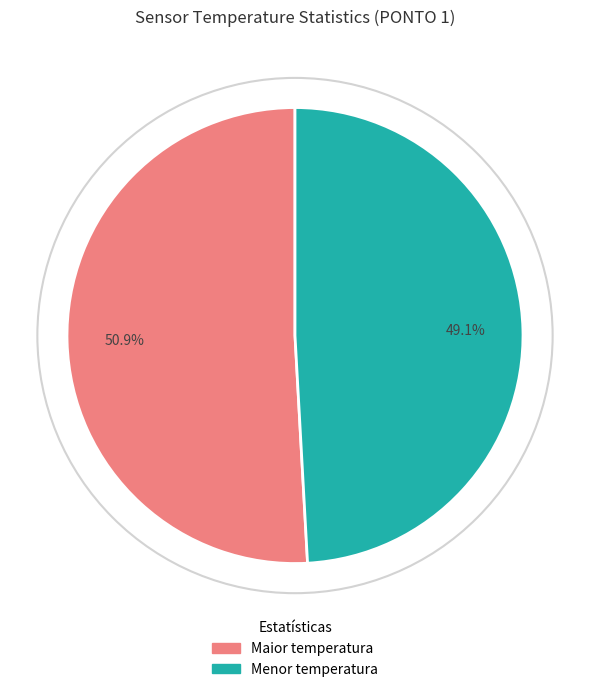

What is the ratio of the value at Menor temperatura to the value at Maior temperatura?

1.0